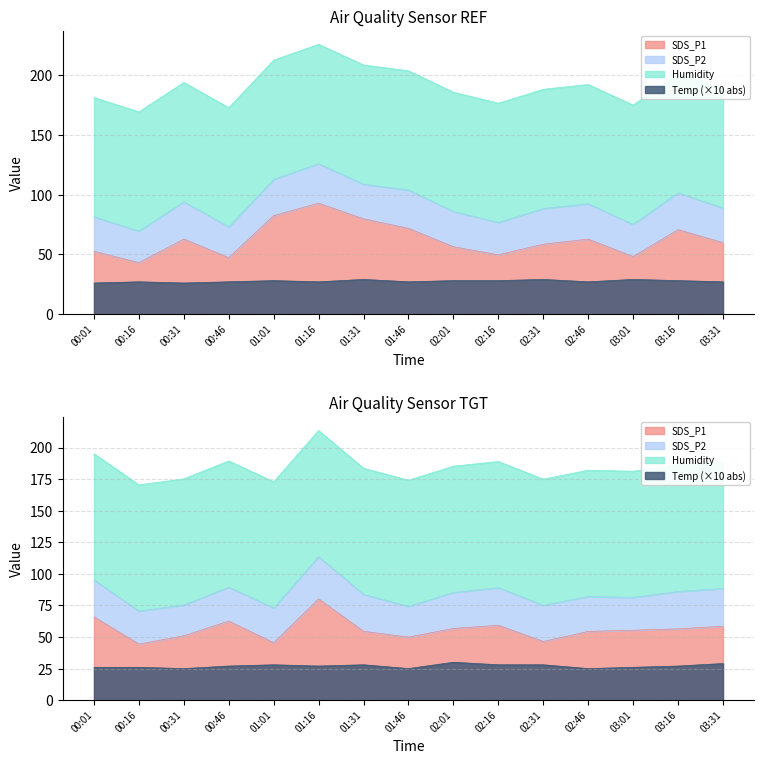

What position from the right is 02:46?

4